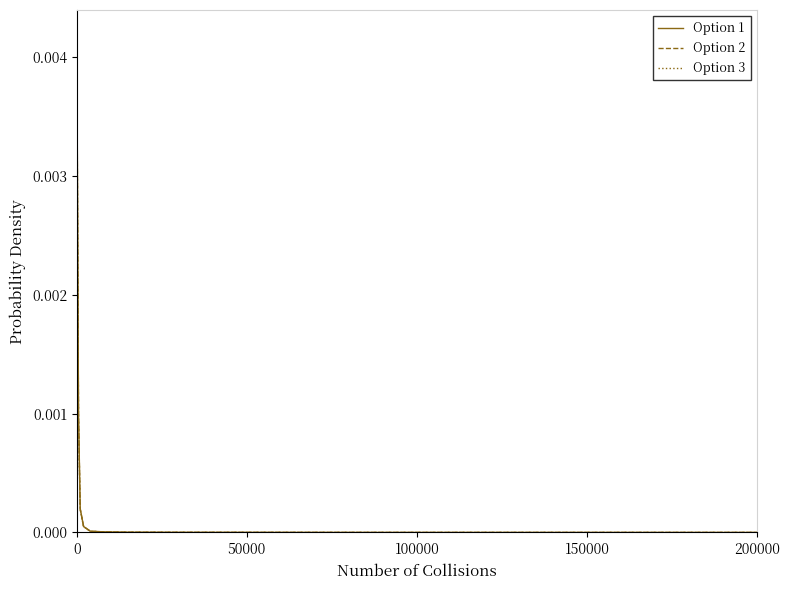

Which series has the largest range (max minus min)?

Option 1